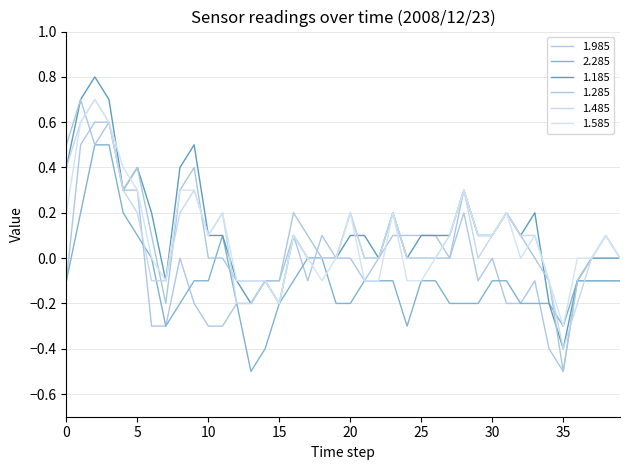

Where is 1.185 nearest to the value 0?

17